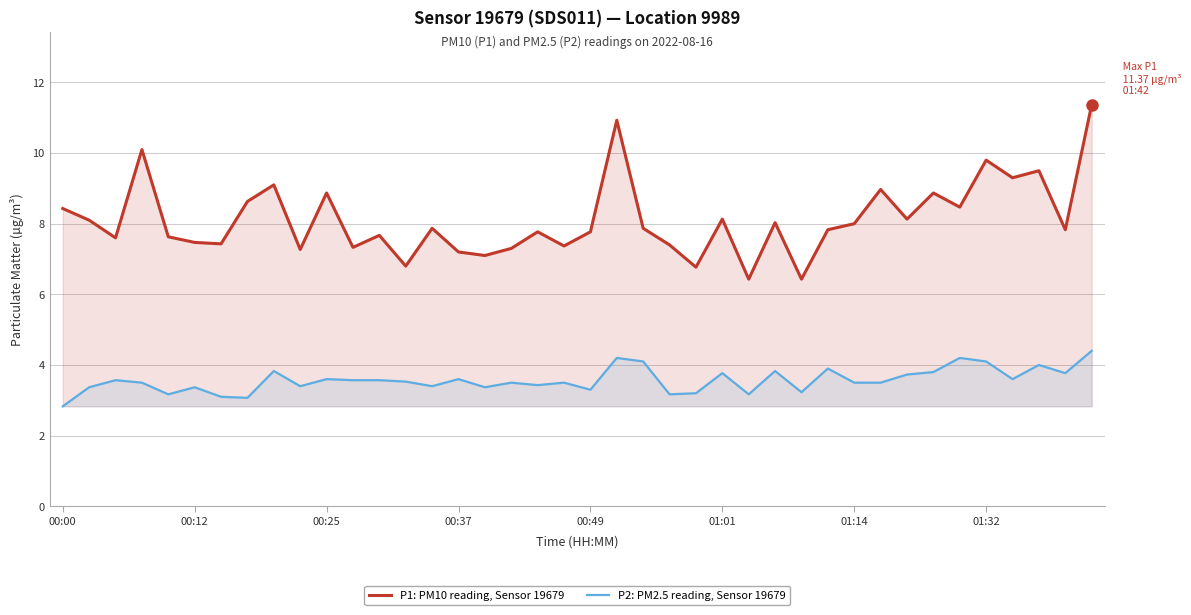

At 31, list the series in order from smallest to largest.

P2: PM2.5 reading, Sensor 19679, P1: PM10 reading, Sensor 19679